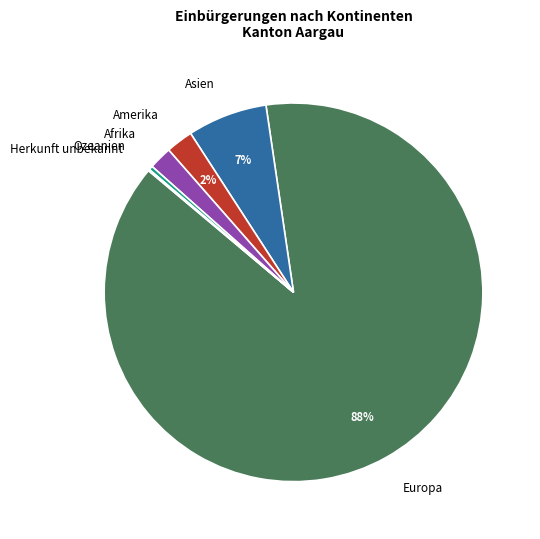

Is the sum of Asien and Afrika greater than half?

No